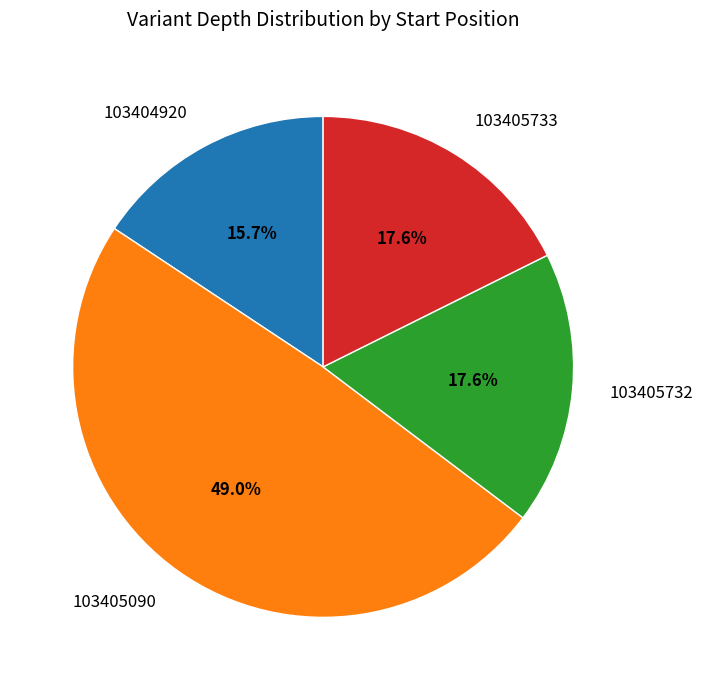

Is there any slice that represents more than half of the pie?

No